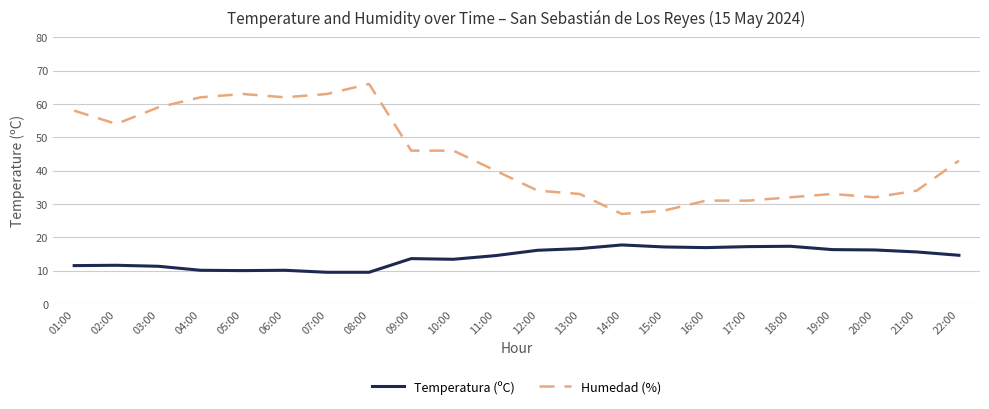

What are all the series names shown in the legend?

Temperatura (ºC), Humedad (%)